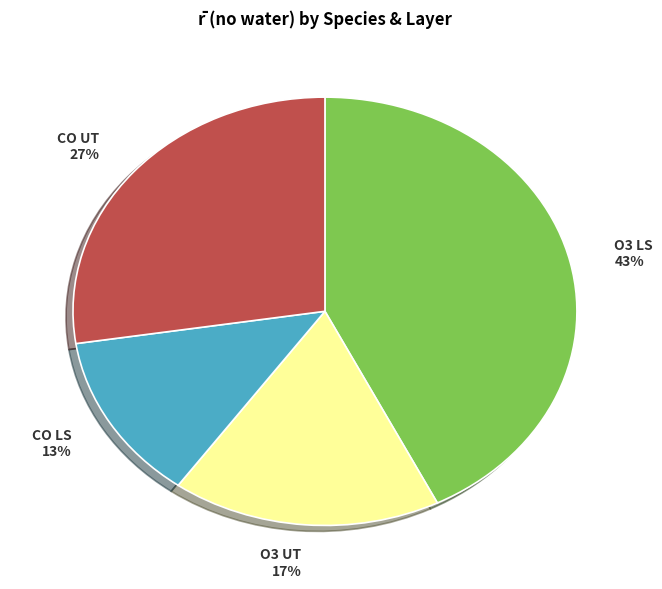

Is CO UT the majority of the pie?

No